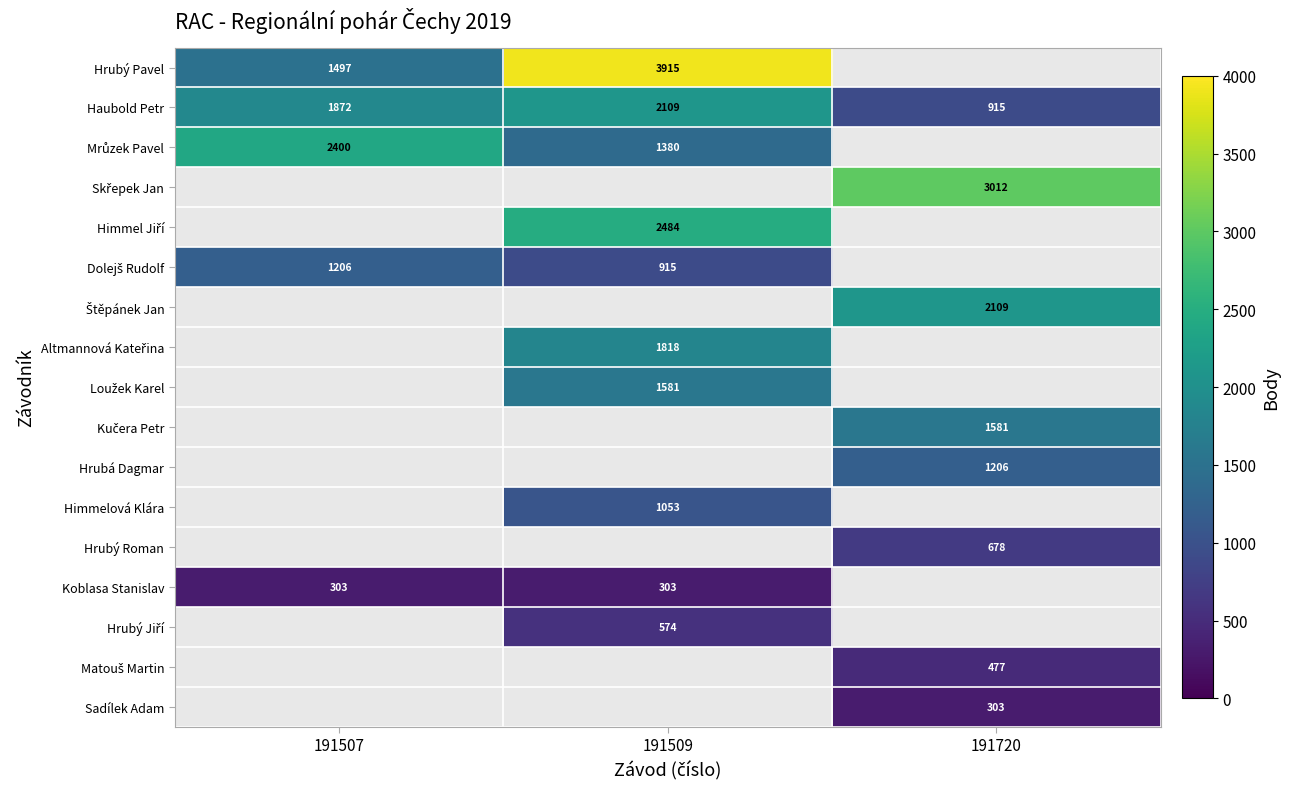

Which label corresponds to the smallest value in the chart?

191507